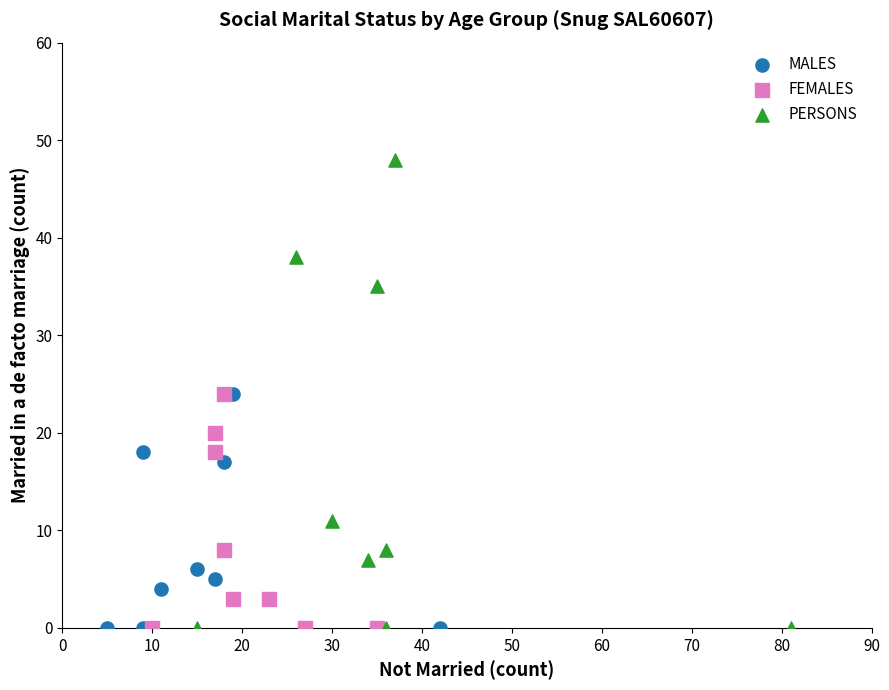

Which series contains the highest Y value?

PERSONS